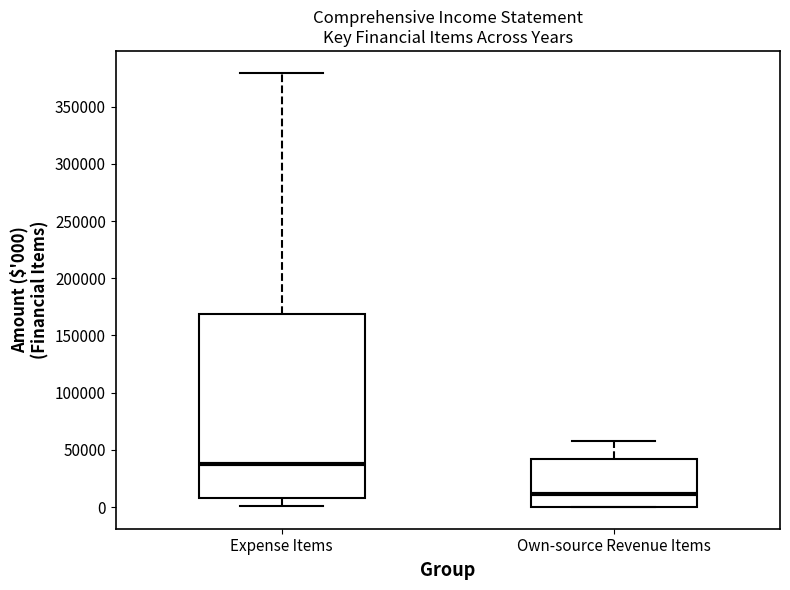

Reading left to right, read every box against the y-axis: the position of its median line, the range the box covers, and the ends of its whiskers. The values are not printed on the chart, so give them approximately, as read against the axis.

Expense Items: median 40000, box 10000 to 170000, whiskers 0 to 380000
Own-source Revenue Items: median 10000, box 0 to 40000, whiskers 0 to 60000